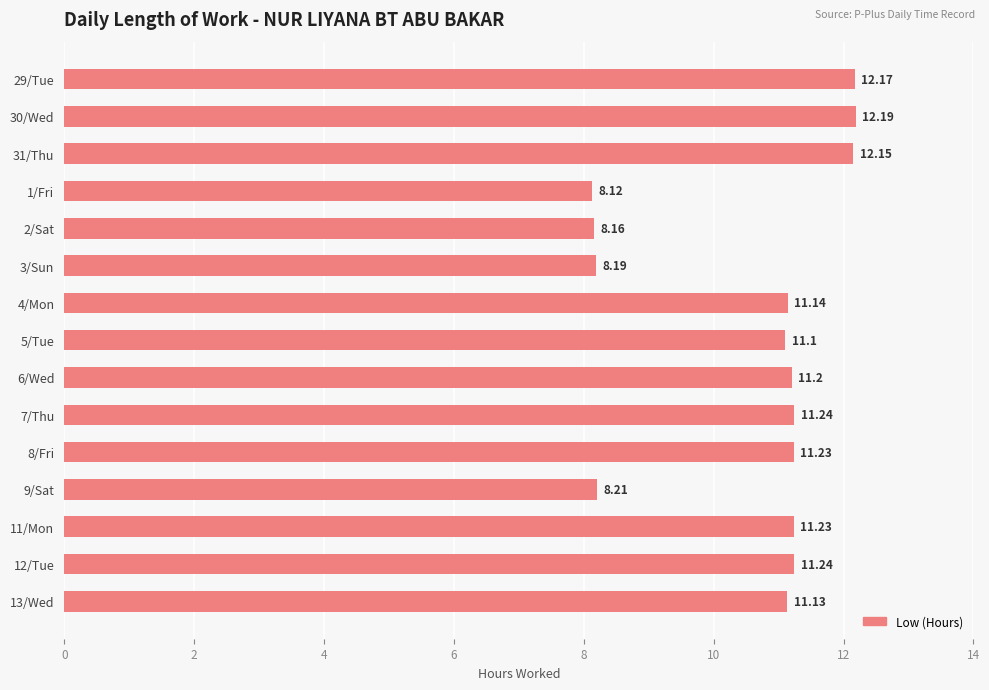

How many categories are shown in the chart?

15